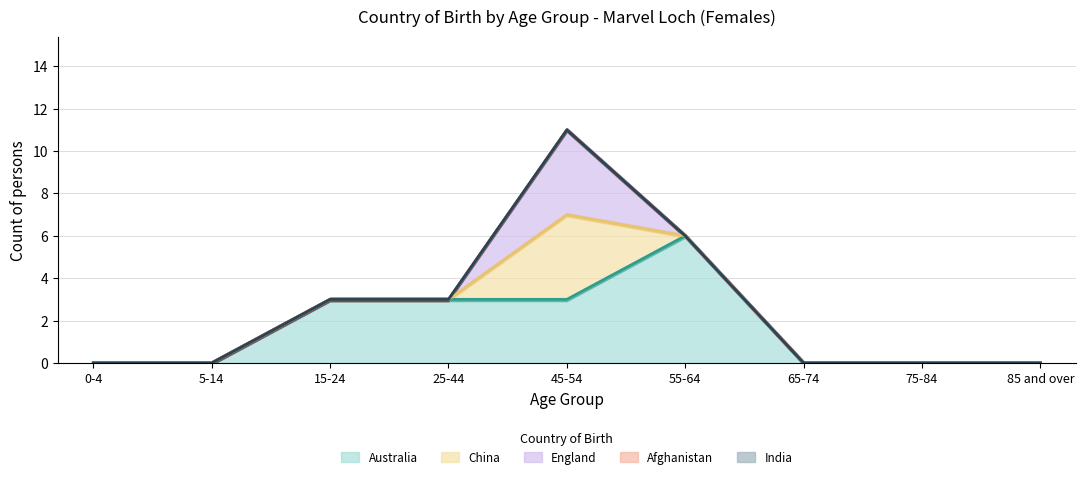

How many lines are shown in the chart?

5